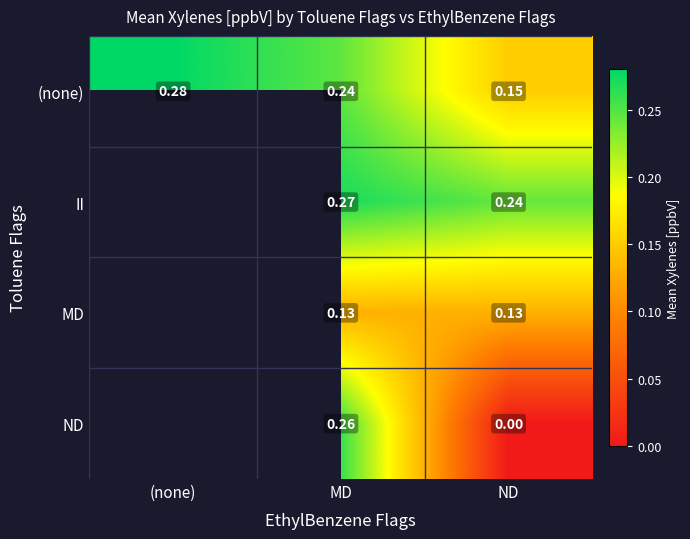

Which category has the highest value in the (none) series?

(none)